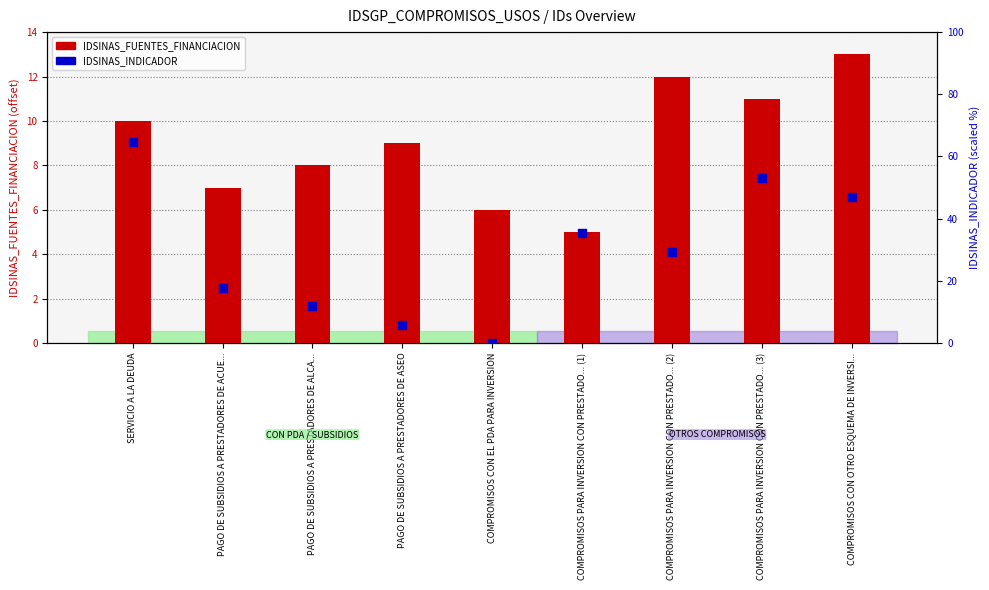

Which series has the largest total across all categories?

IDSINAS_INDICADOR